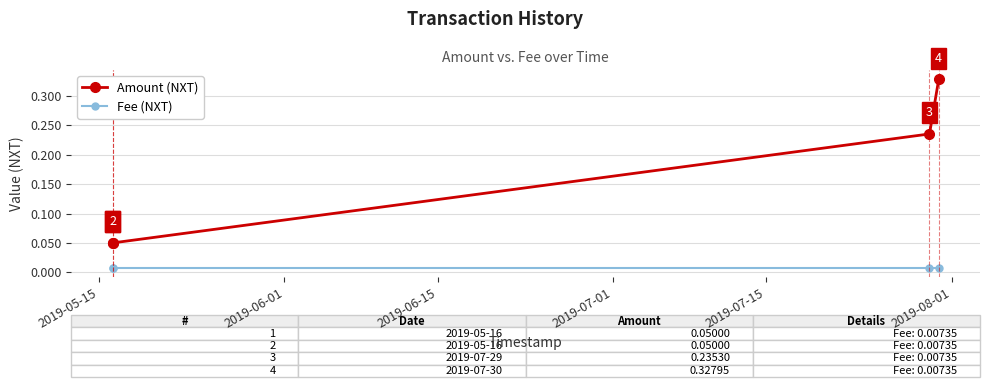

At how many categories does at least one series exceed 0?

4